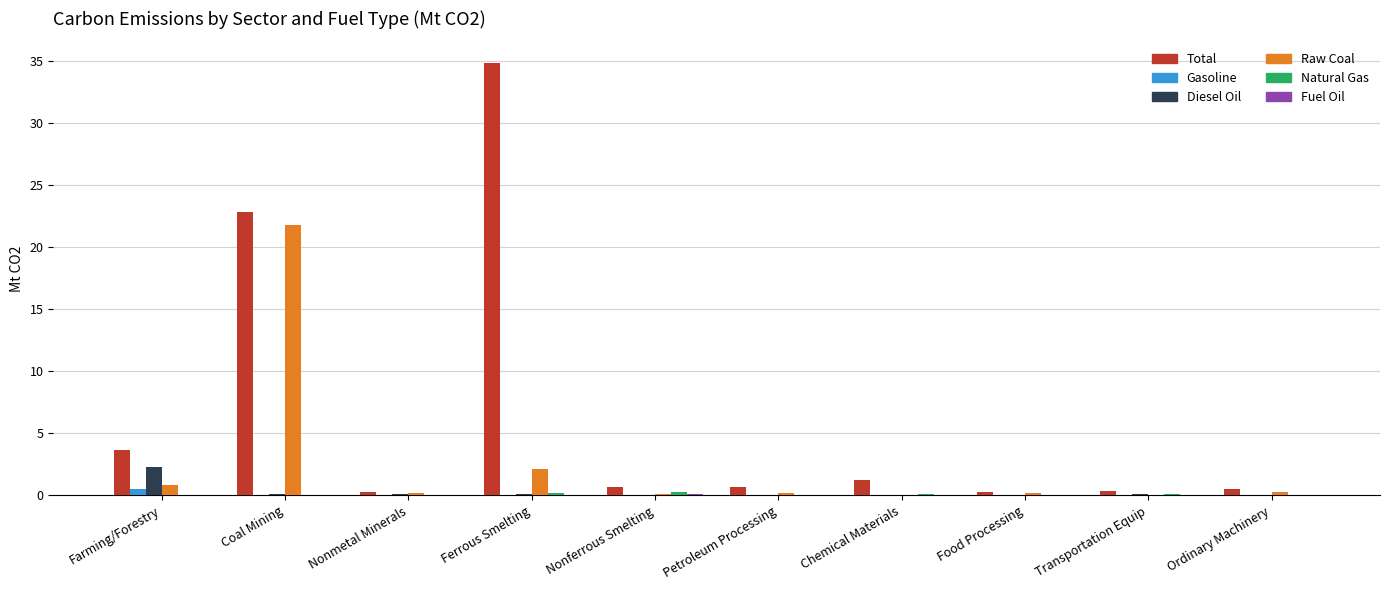

Is it true that Total equals 22.9 at Coal Mining?

True